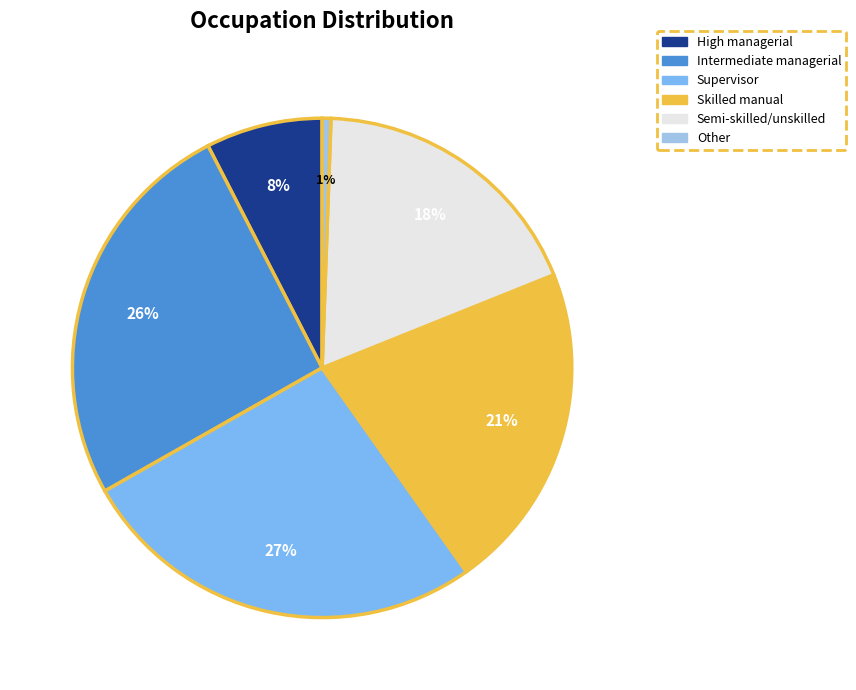

Which slice is the largest?

Supervisor